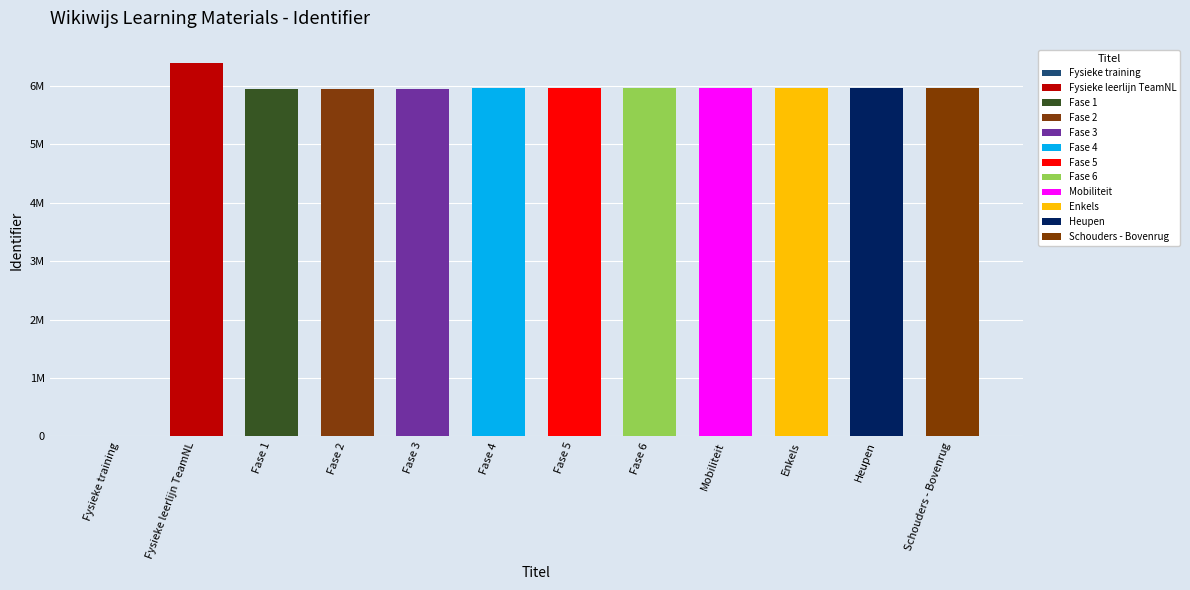

What is the sum of all values?

65976747